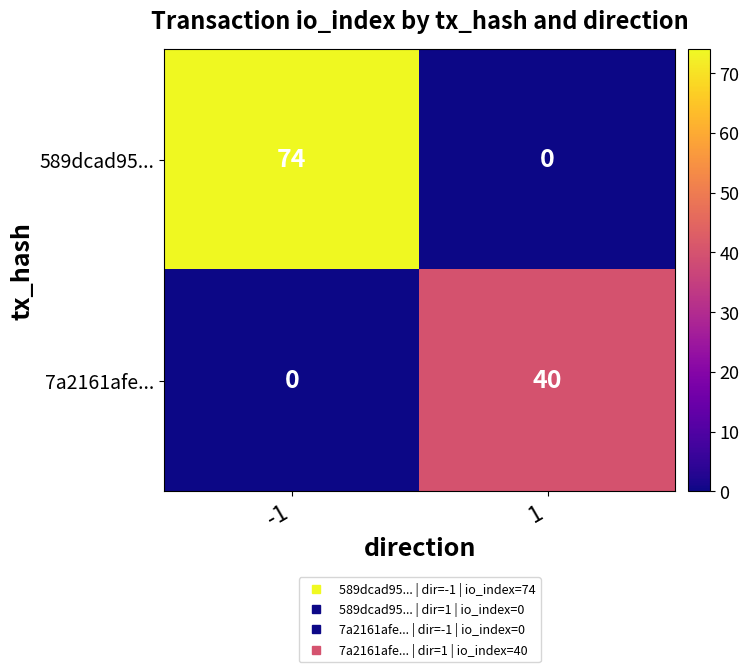

What value does the 7a2161afe... series have at 1, to the nearest 5?

40